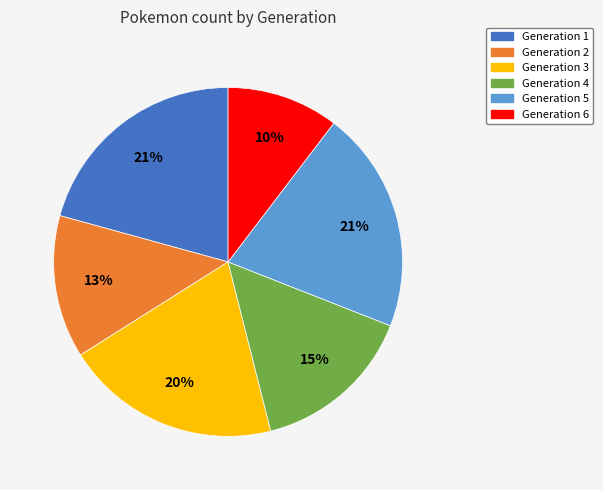

How many slices are in this pie chart?

6